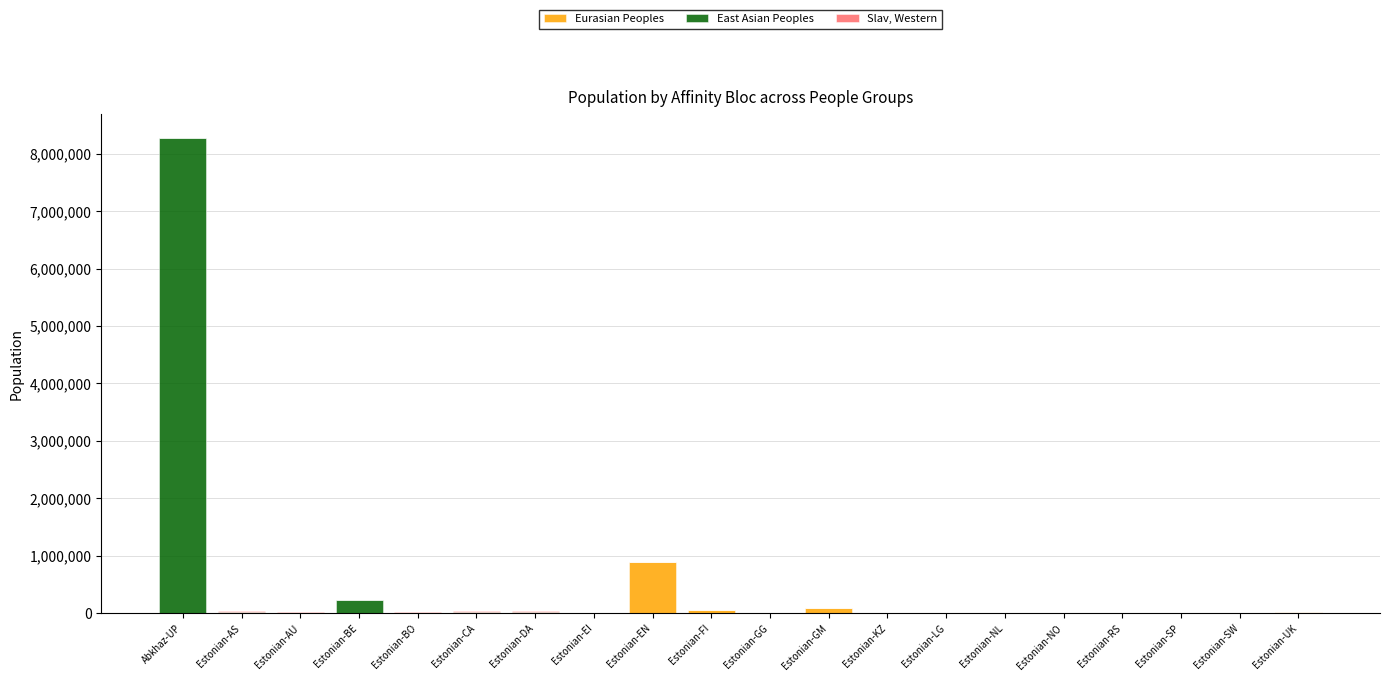

At which label does Eurasian Peoples reach its peak?

Estonian-EN